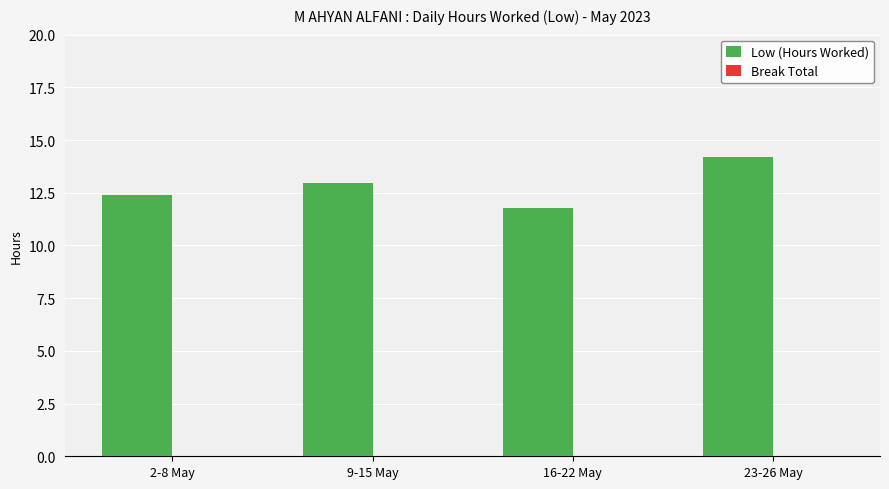

What value does the data have at 2-8 May?

12.4